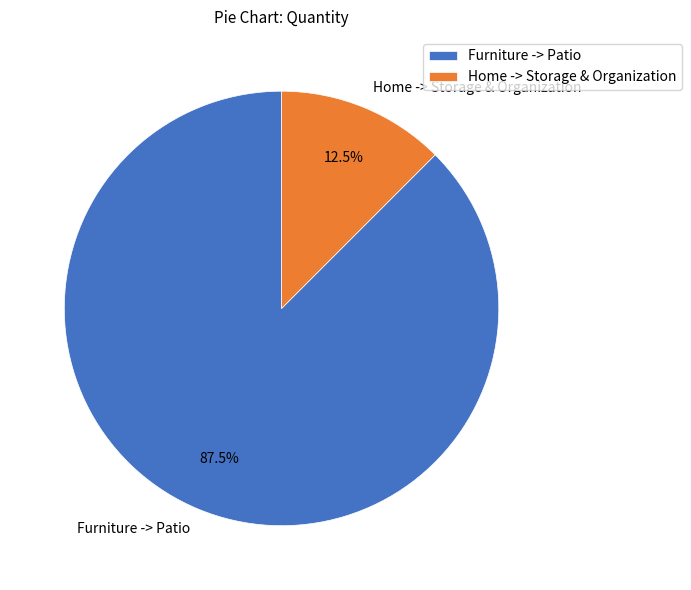

Rank the categories by value from highest to lowest.

Furniture -> Patio, Home -> Storage & Organization